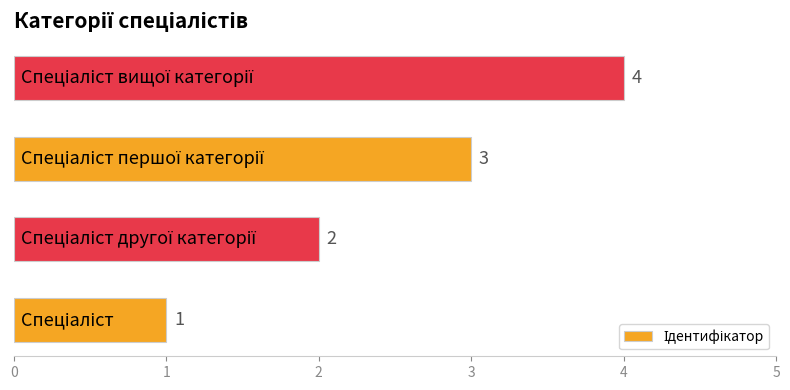

What is the maximum value shown in the chart?

4